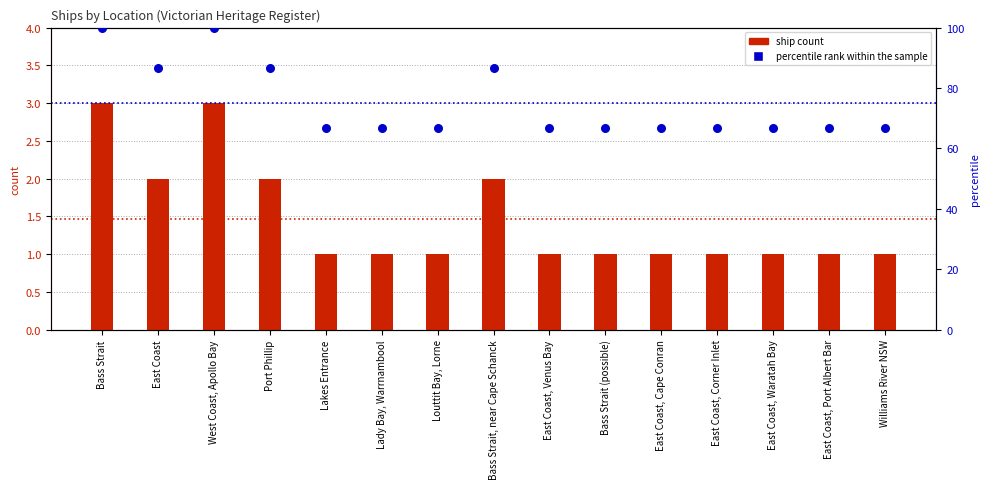

At how many categories does at least one series exceed 31?

15